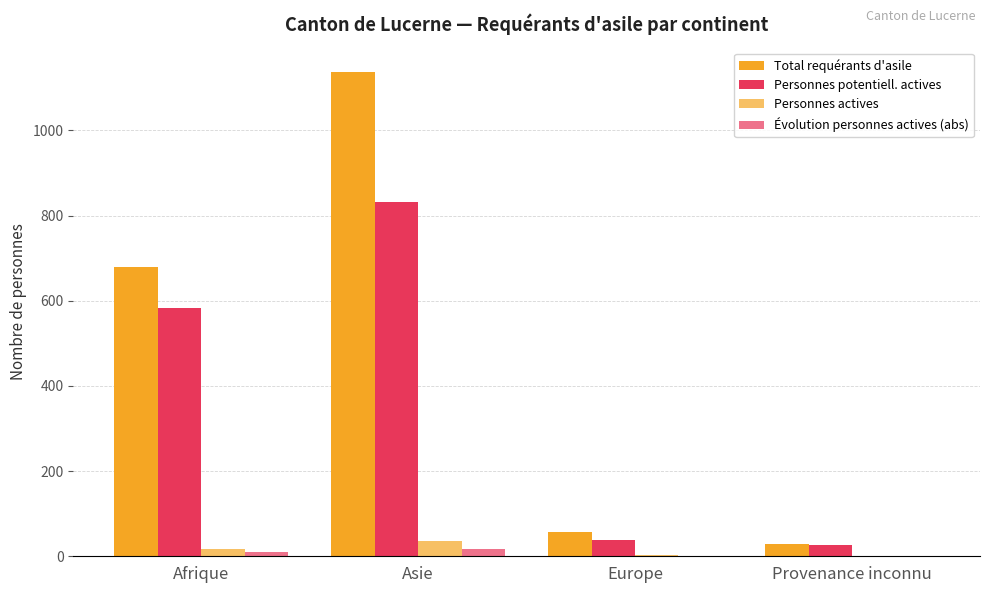

What is the label of the 2nd bar from the right?

Europe